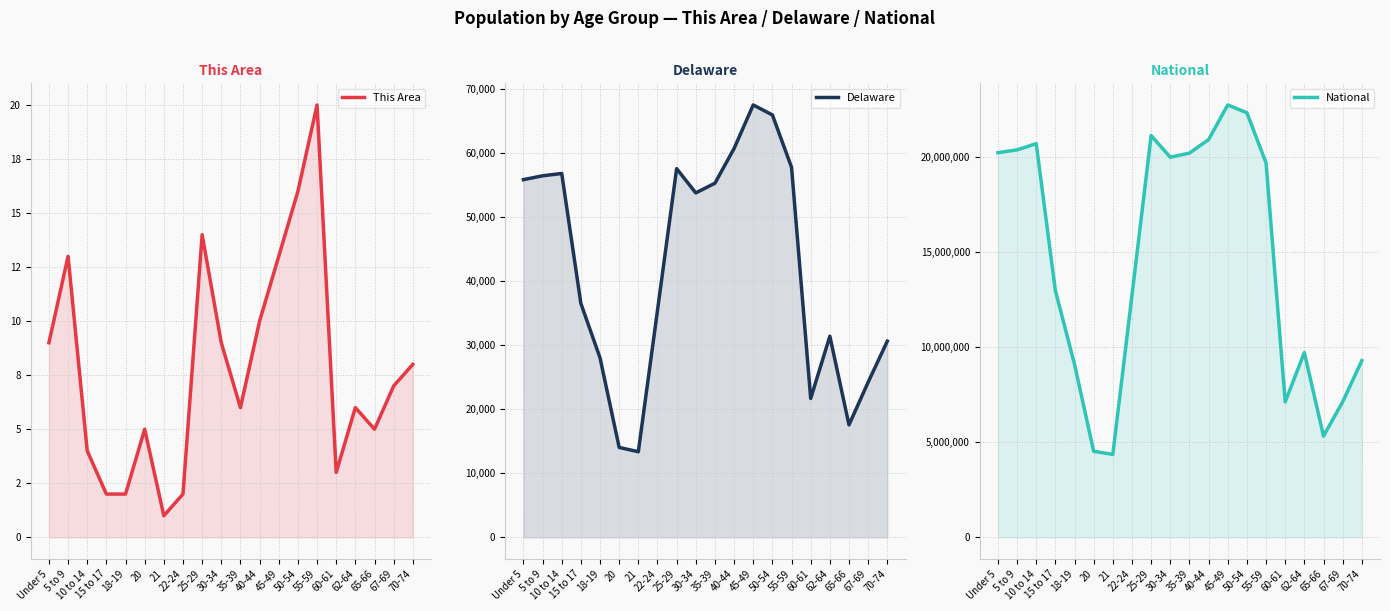

True or false: This Area and National intersect in this chart.

False